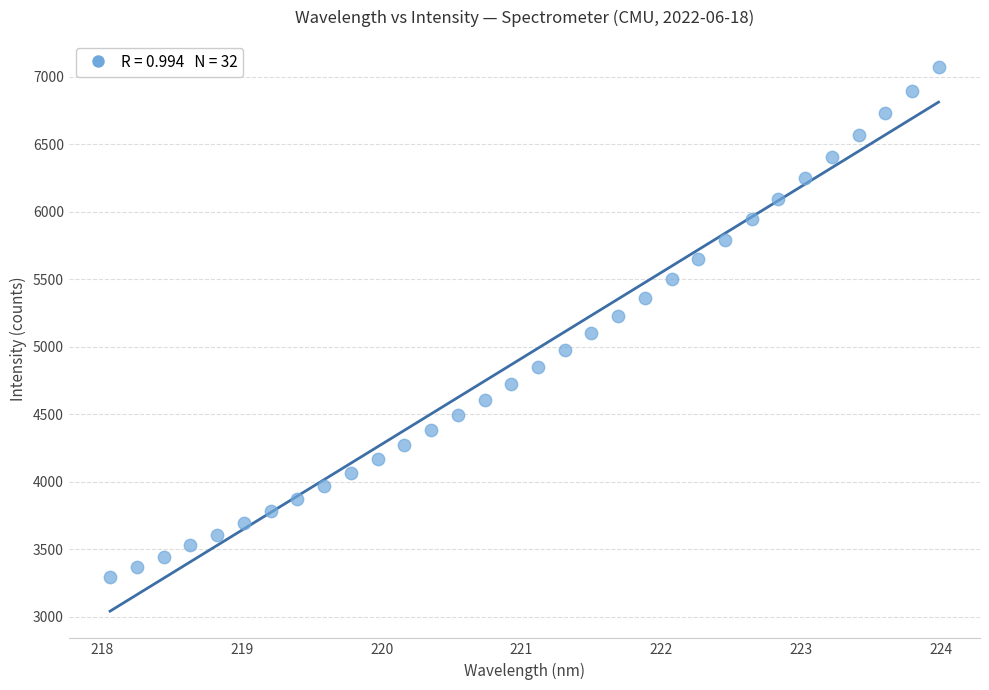

What is the range of Y values (max minus min)?

3777.2